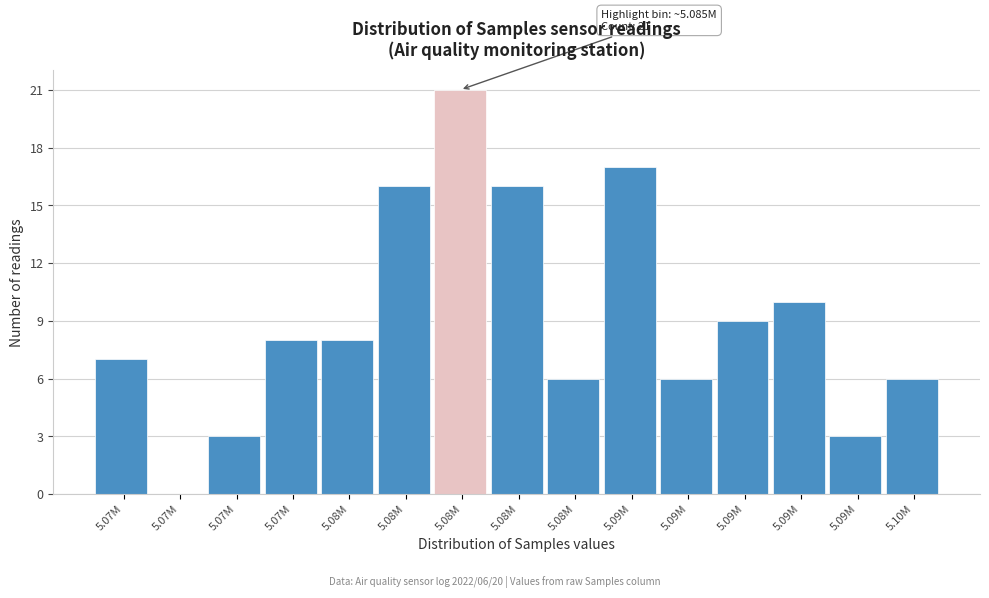

How many series are shown in this chart?

1